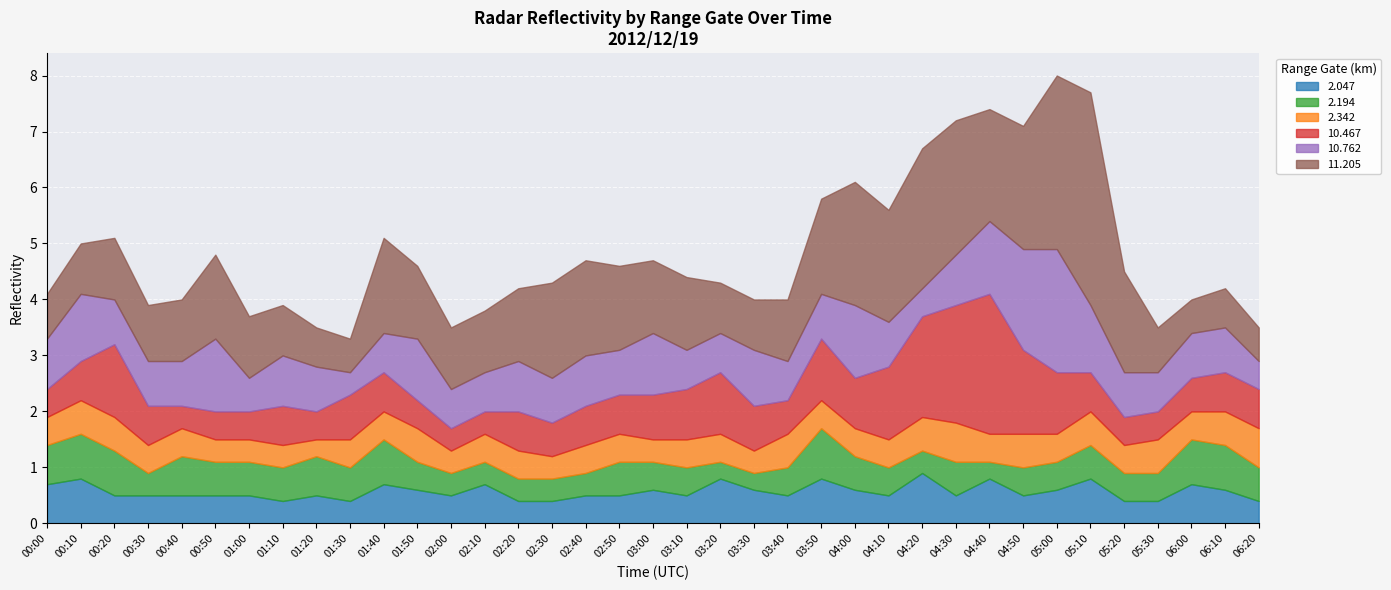

At which label does 10.762 reach its minimum?

01:30